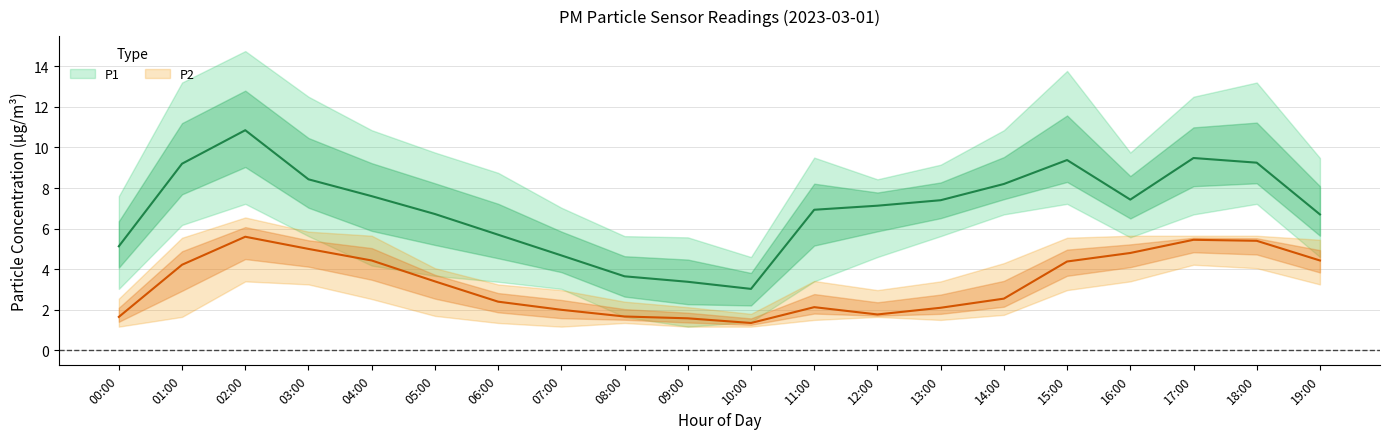

How many interior local peaks does the P2_upper series have?

2